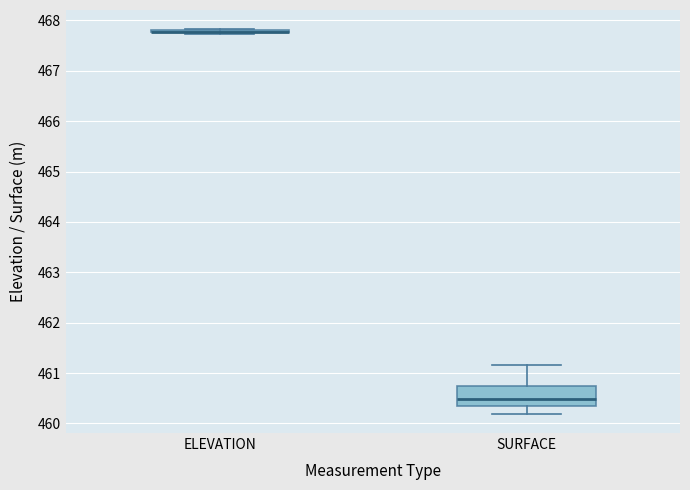

Comparing the boxes themselves (not the whiskers), which one is the tallest?

SURFACE